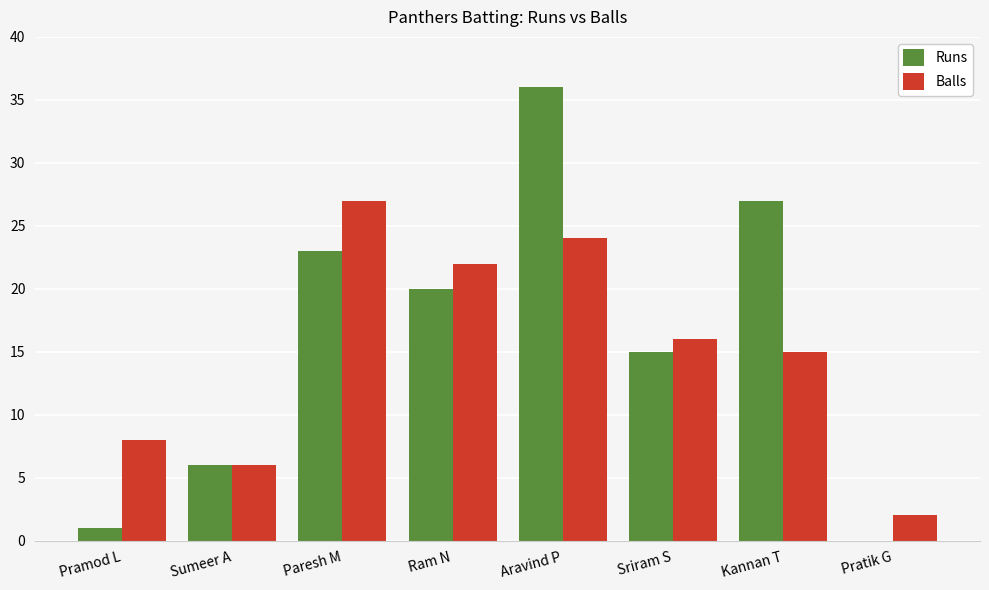

How many positive values does the Runs series have?

7